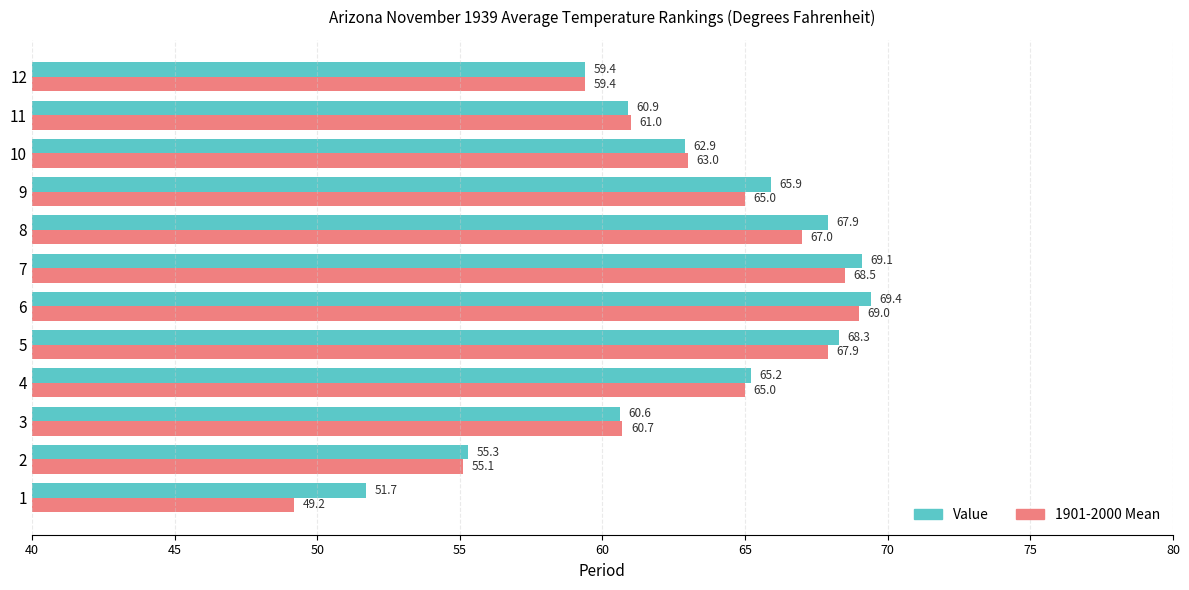

What is the sum of all 1901-2000 Mean values?

750.8